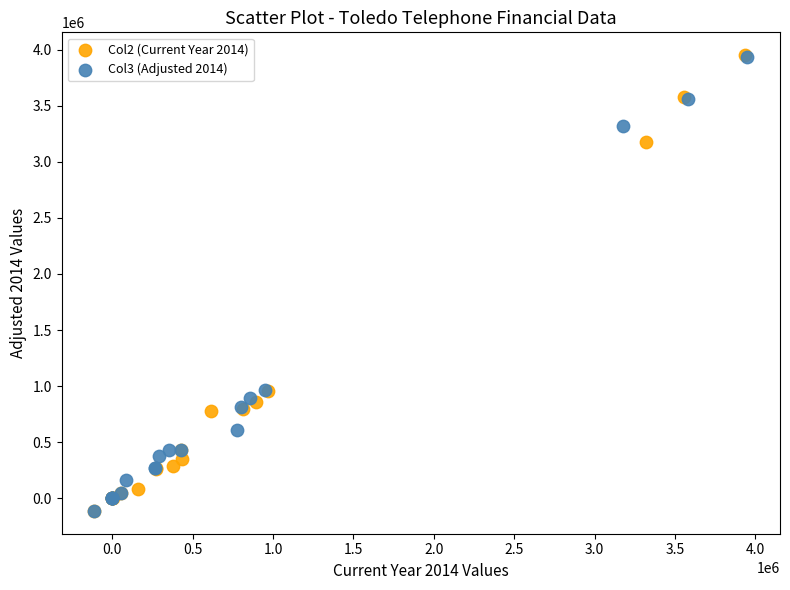

Which series has the largest Y range (max minus min)?

Col2 (Current Year 2014)